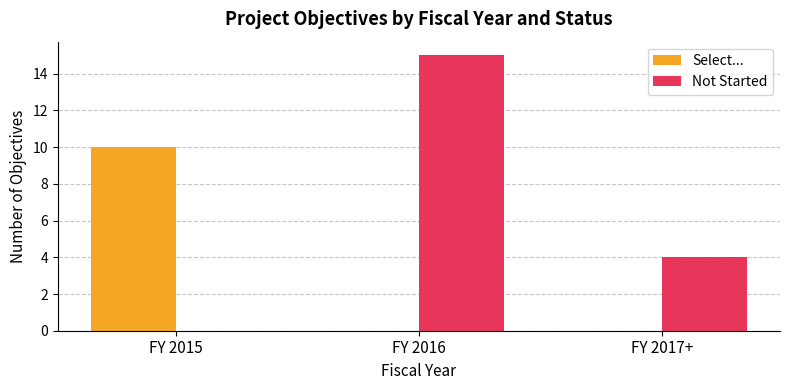

What is the approximate value of Not Started at FY 2016, to the nearest 10?

20